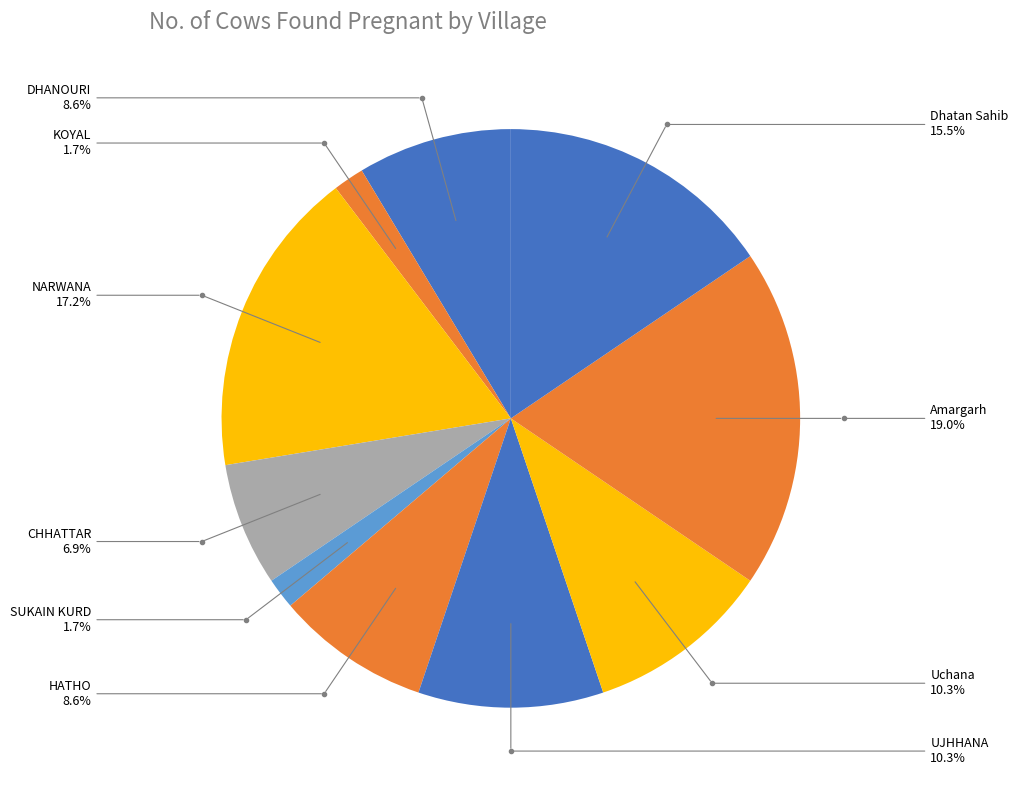

The NARWANA slice represents 17% of the pie. True or false?

True